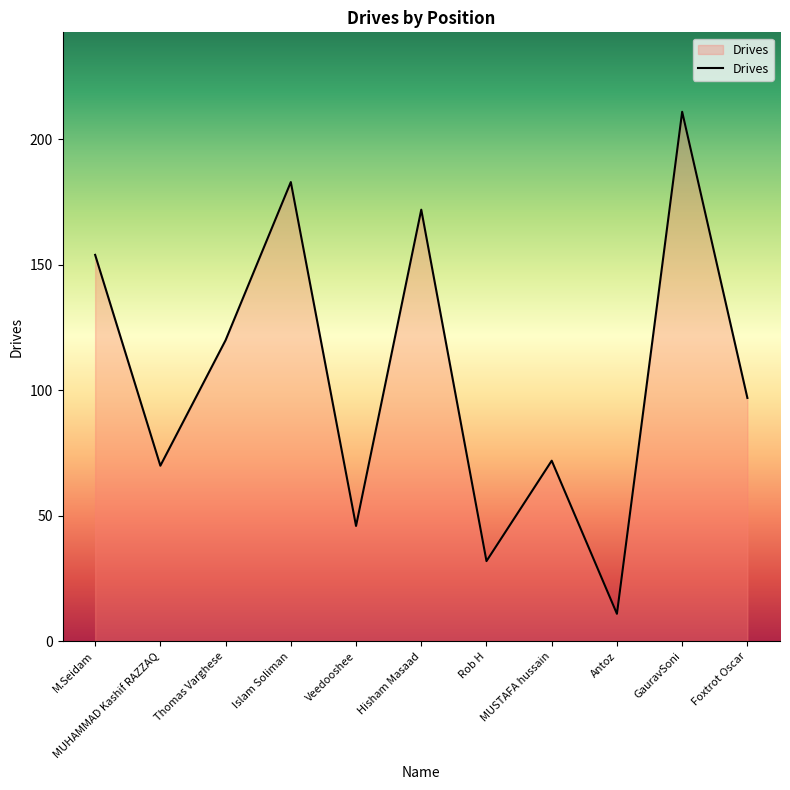

Which label corresponds to the largest value in the chart?

GauravSoni